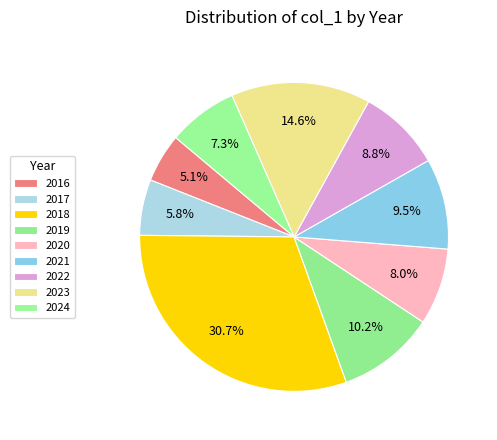

Which category has the smallest portion of the pie?

2016